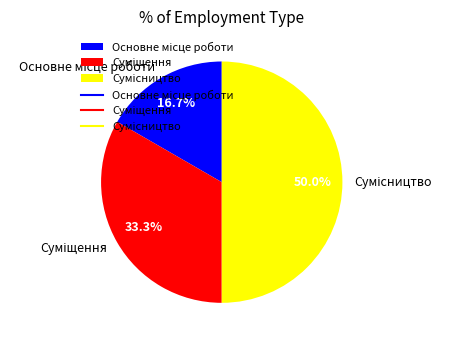

How many slices are in this pie chart?

3